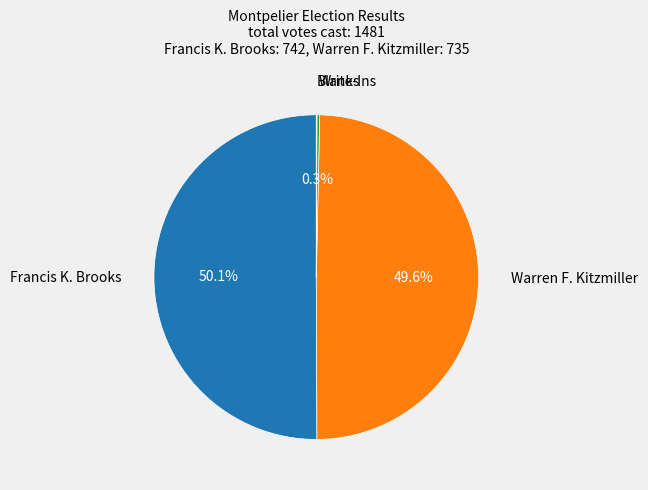

Approximately how many times larger is the value at Warren F. Kitzmiller compared to Francis K. Brooks?

1.0